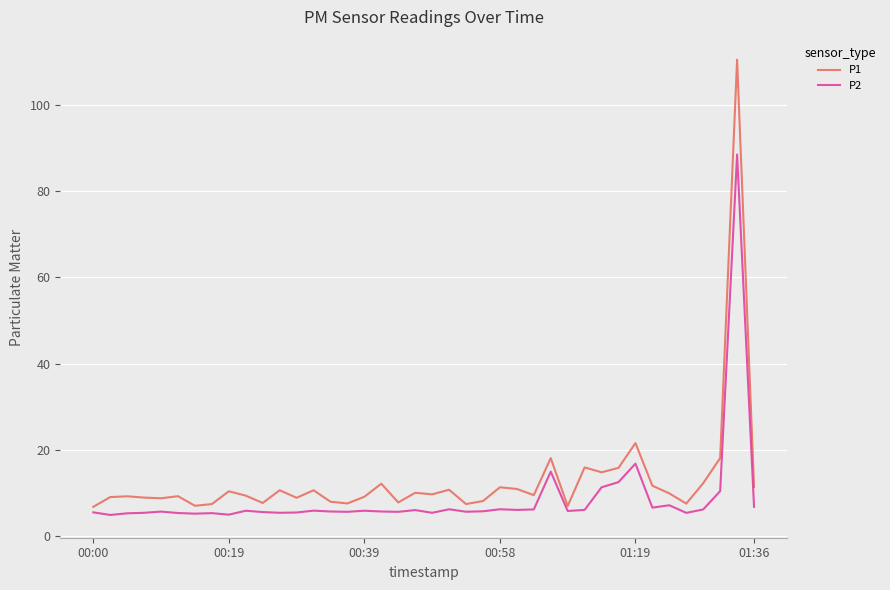

Which series has the largest range (max minus min)?

P1